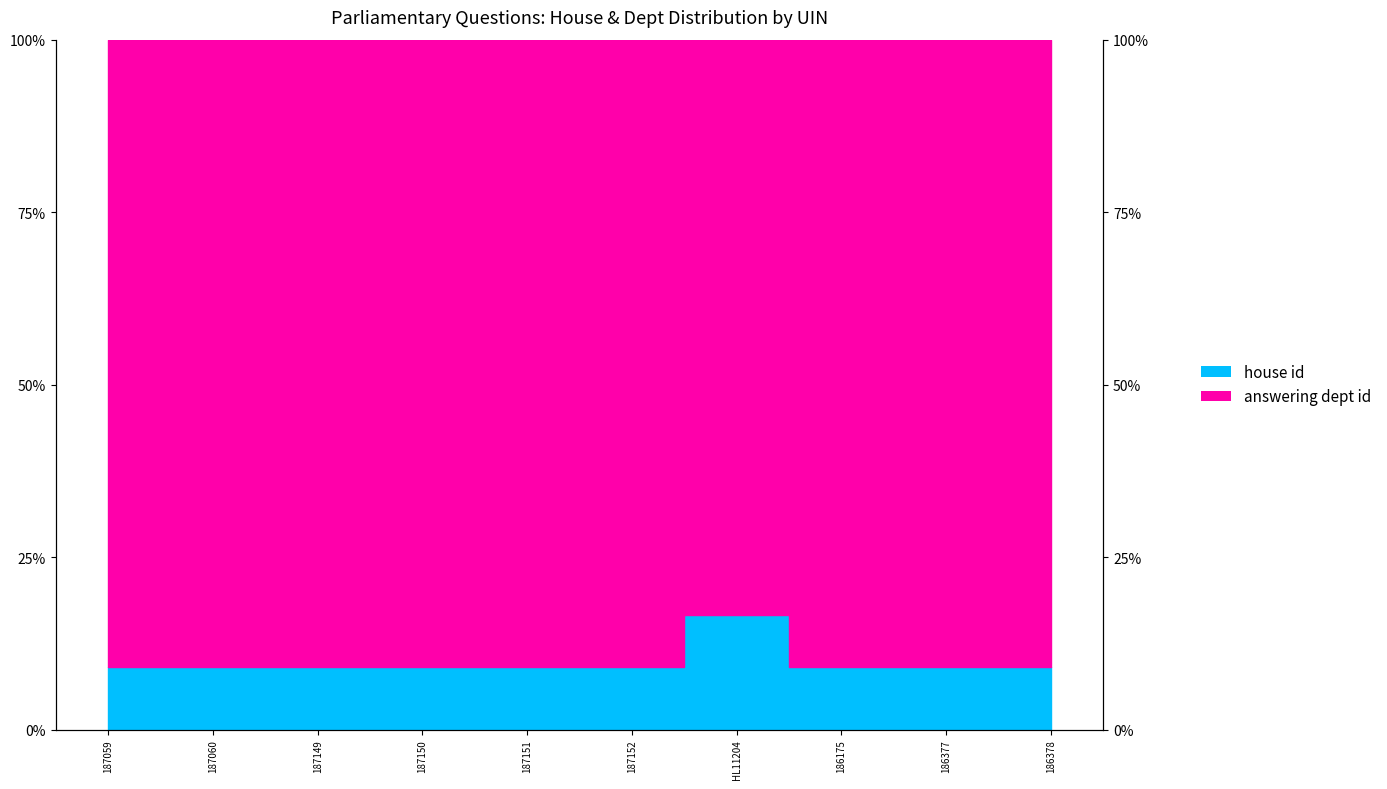

Rank the categories by value from highest to lowest.

HL11204, 187059, 187060, 187149, 187150, 187151, 187152, 186175, 186377, 186378